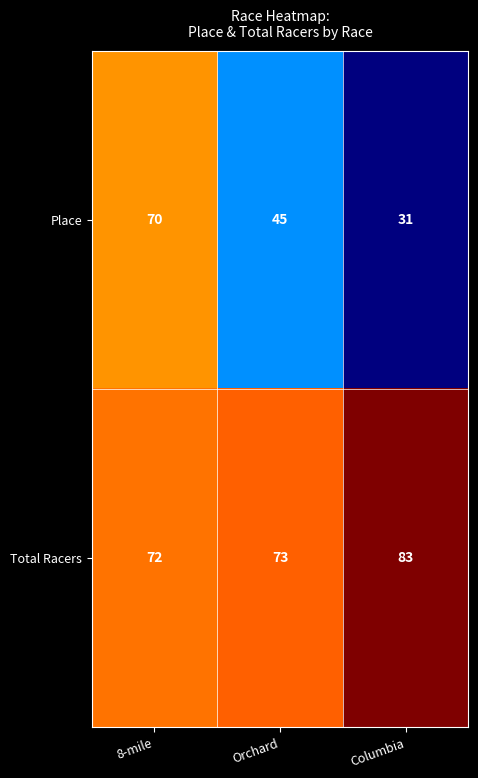

Which series has the largest total across all categories?

Total Racers